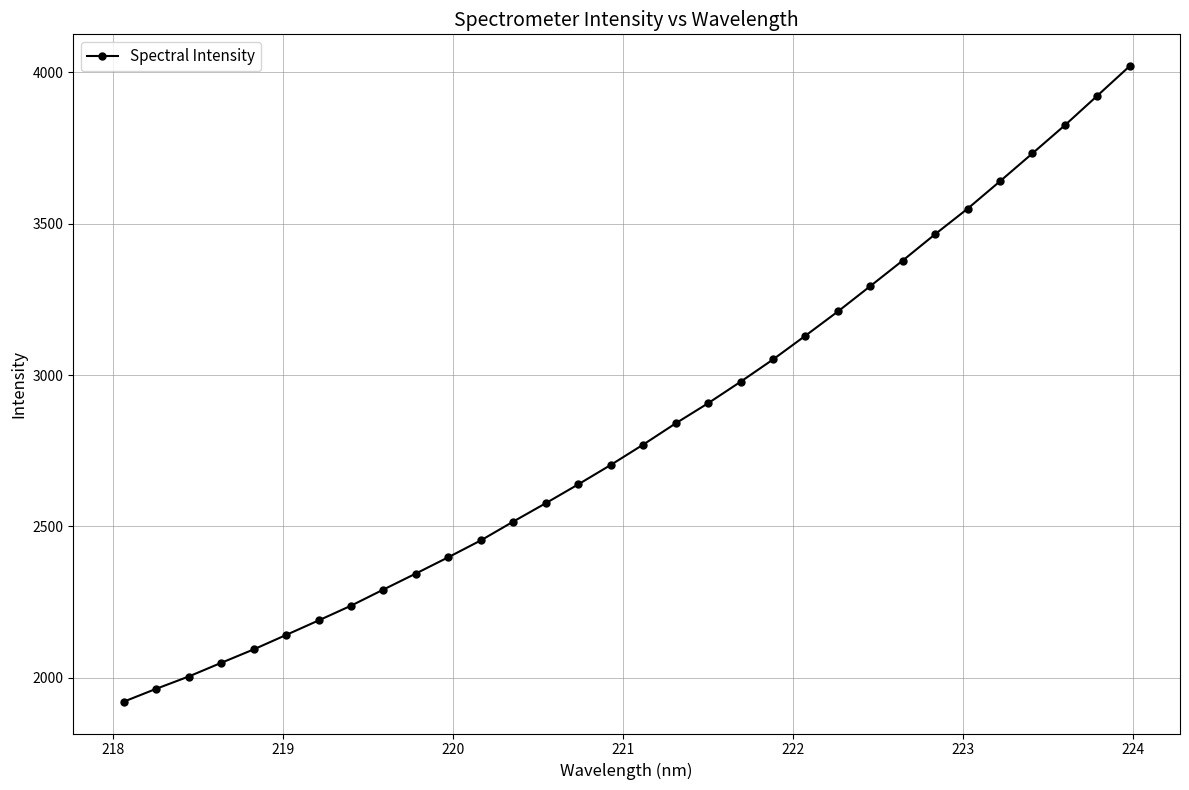

What is the sum of all values?

90237.3